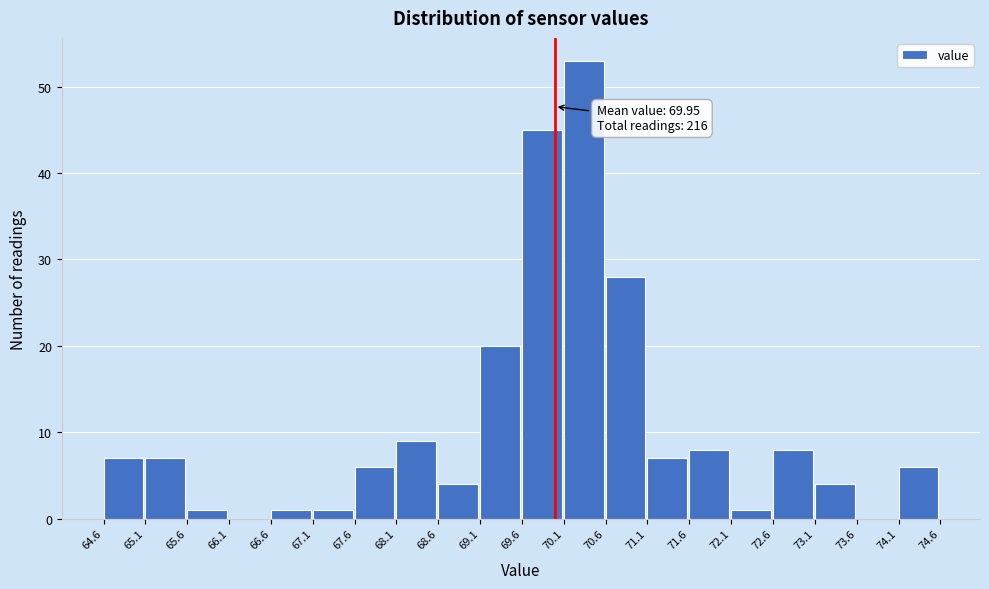

Over which range of the x-axis is the bar tallest?

70.1 to 70.6